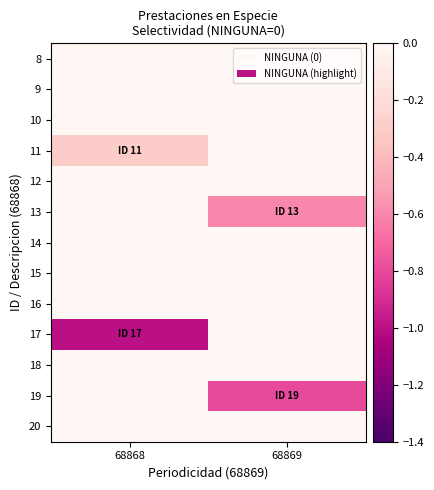

Reading left to right, extract all data points from this chart.

8: 68868=0.0	68869=0.0
9: 68868=0.0	68869=0.0
10: 68868=0.0	68869=0.0
11: 68868=-0.3	68869=0.0
12: 68868=0.0	68869=0.0
13: 68868=0.0	68869=-0.6
14: 68868=0.0	68869=0.0
15: 68868=0.0	68869=0.0
16: 68868=0.0	68869=0.0
17: 68868=-1.0	68869=0.0
18: 68868=0.0	68869=0.0
19: 68868=0.0	68869=-0.8
20: 68868=0.0	68869=0.0